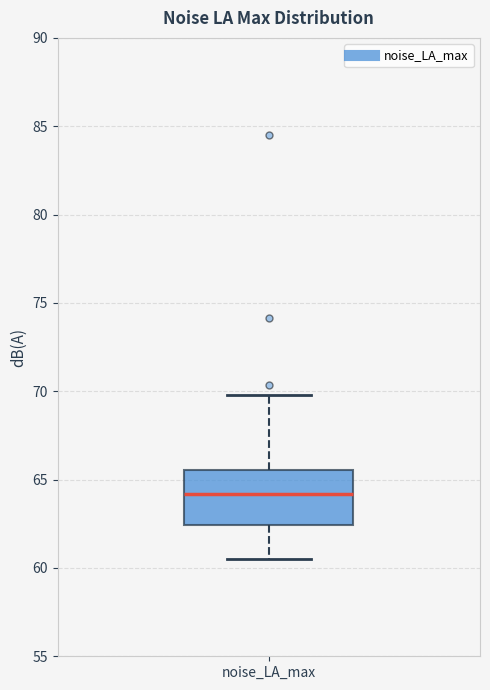

Read this box plot against the y-axis: the position of the median line, the range covered by the box, and the ends of both whiskers. The values are not printed on the chart, so give them approximately, as read against the axis.

median 64.0, box 62.5 to 65.5, whiskers 60.5 to 70.0